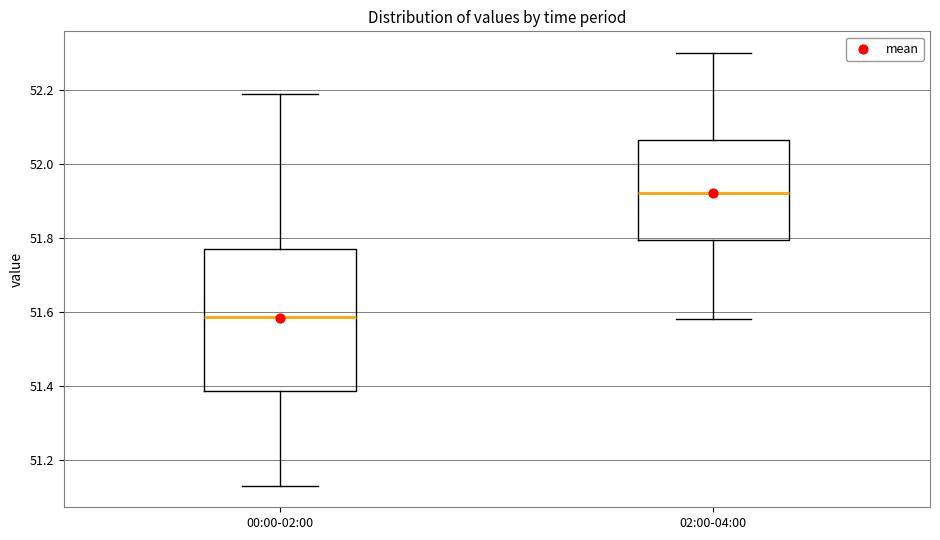

Where is the lower edge of the box for 00:00-02:00 on the y-axis? The values are not printed on the chart, so give them approximately, as read against the axis.

51.38